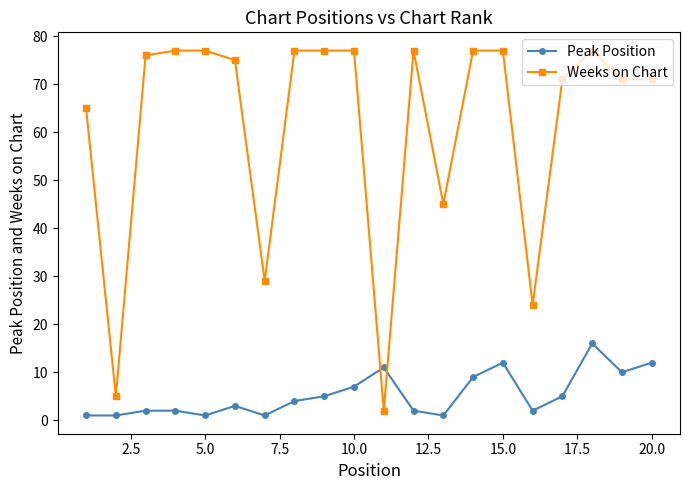

Does the chart have visible grid lines?

No